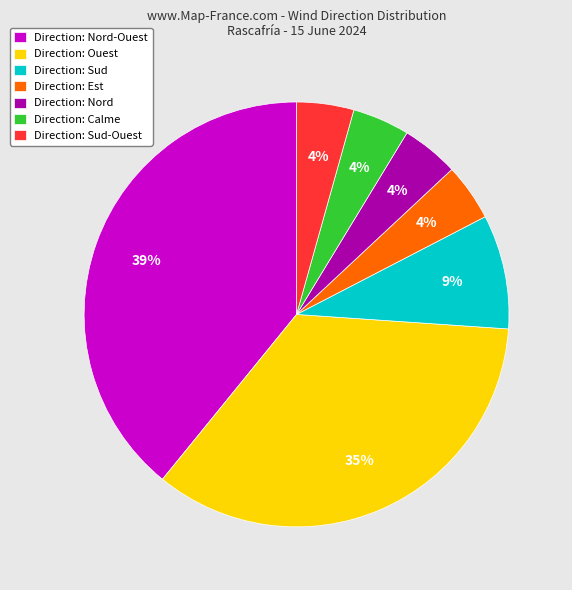

Which category has the biggest portion of the pie?

Direction: Nord-Ouest